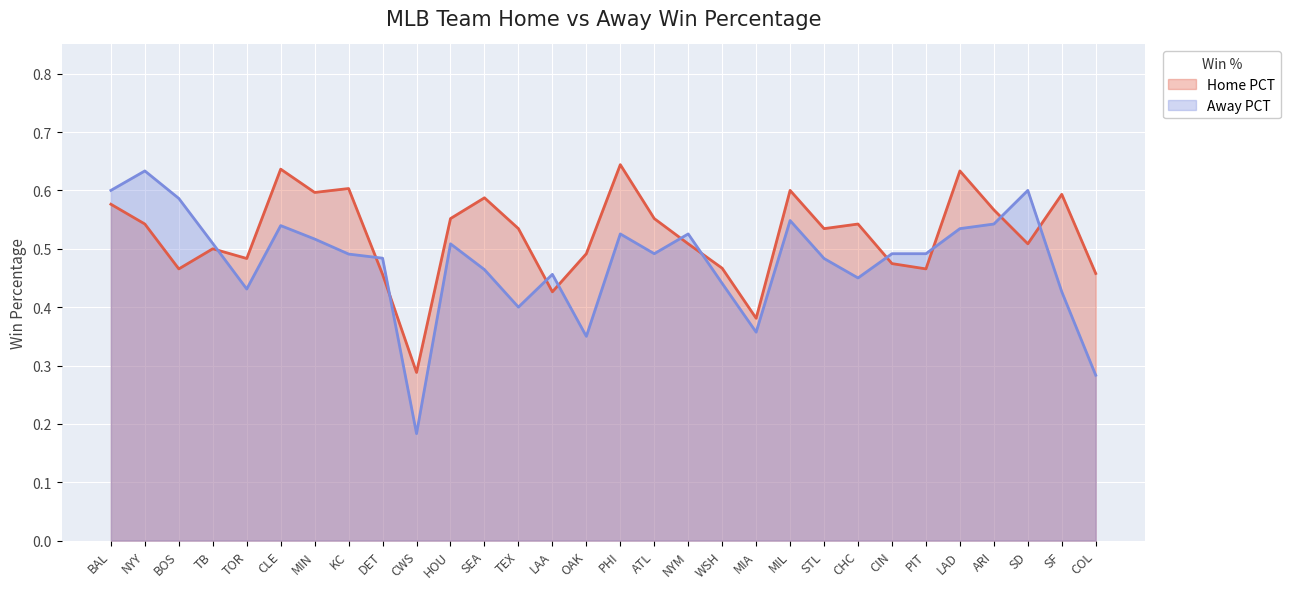

At which category does Away PCT reach its first local peak?

NYY